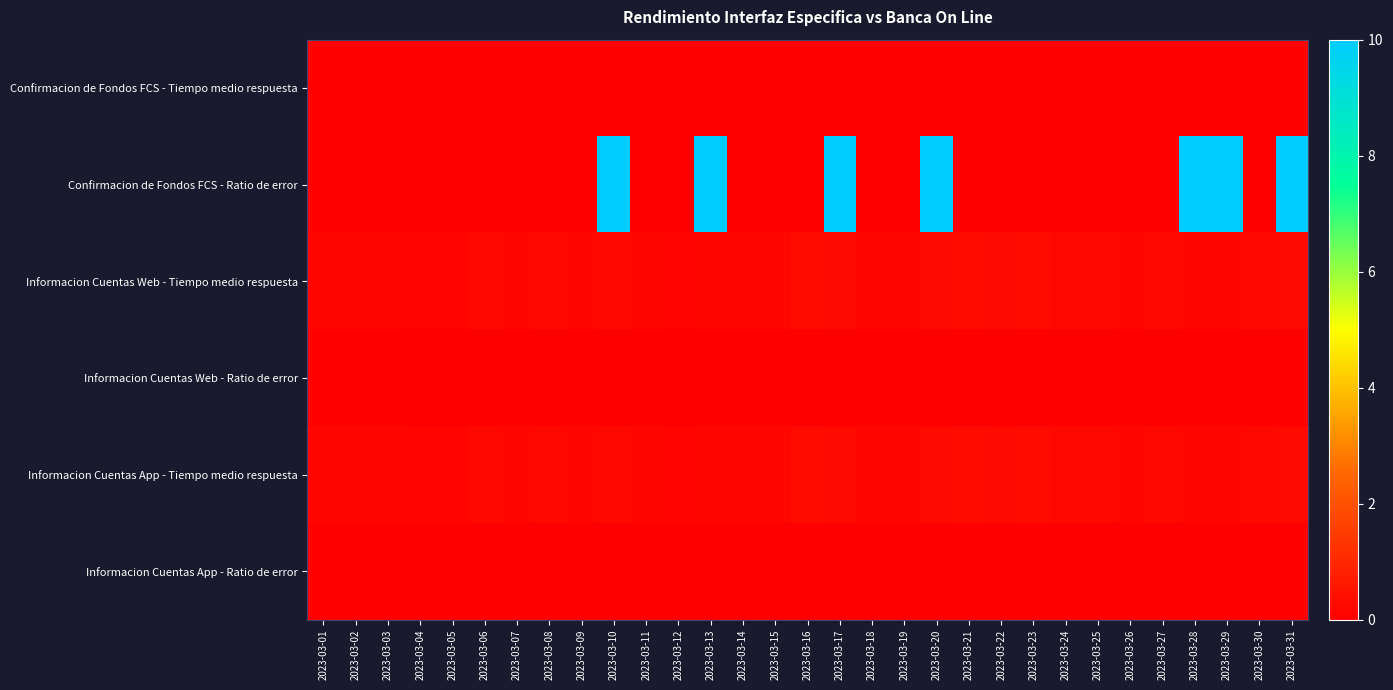

Which series has the largest total across all categories?

Confirmacion de Fondos FCS - Ratio de error